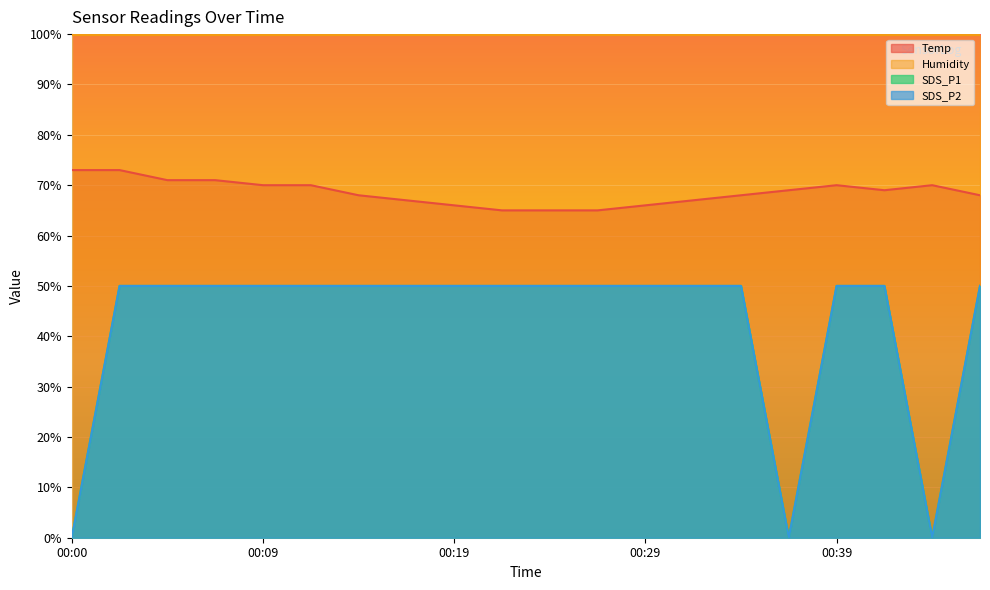

Between 00:36 and 00:29, which is larger?

00:36